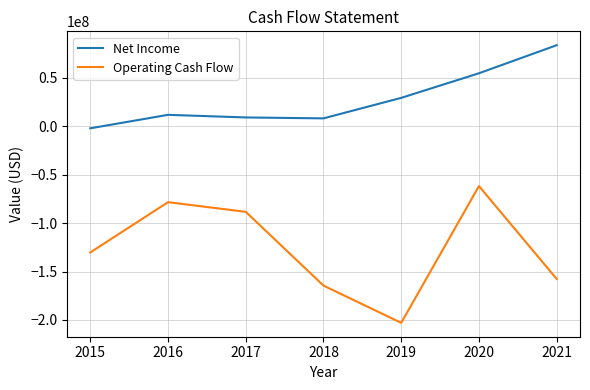

Rank the series at 2020 from lowest to highest value.

Operating Cash Flow, Net Income